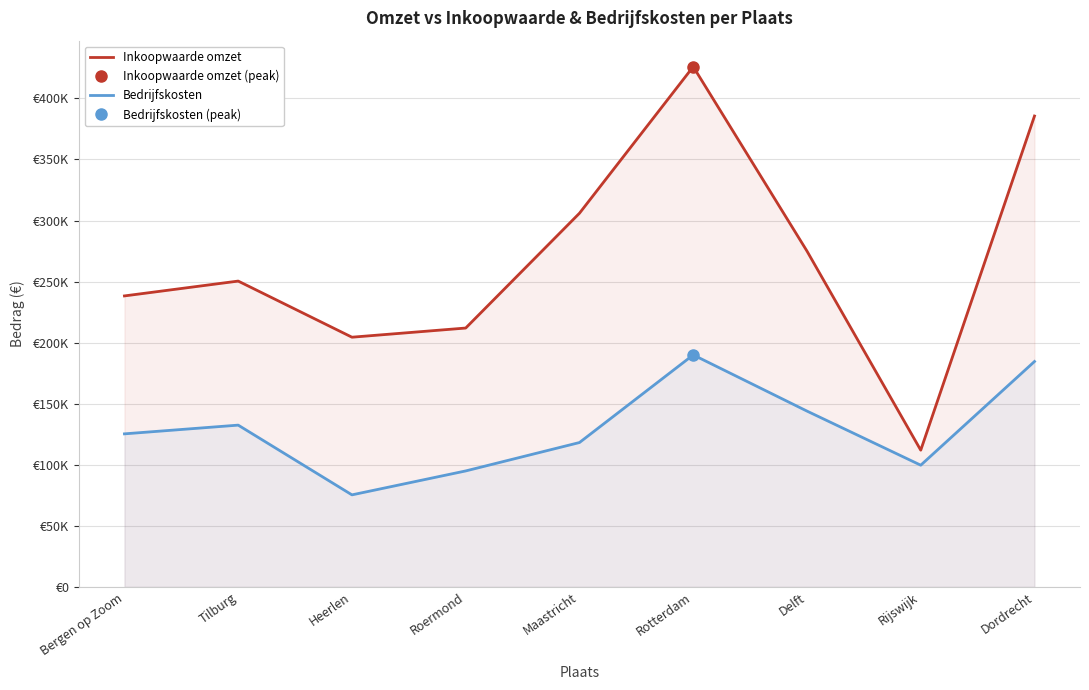

What is the highest value of the Inkoopwaarde omzet series?

426000